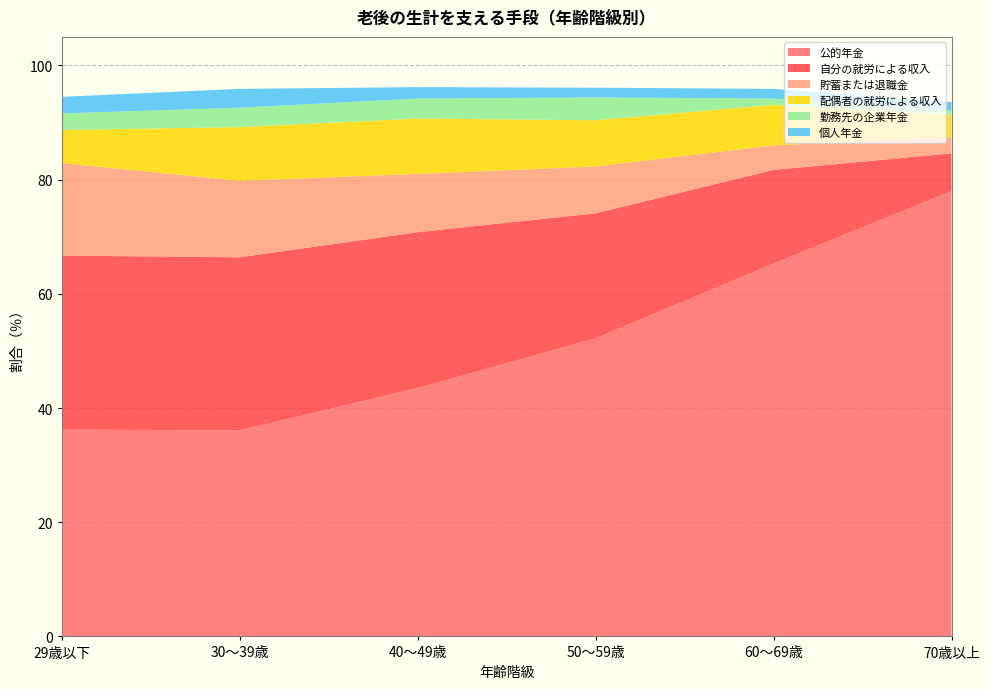

Reading left to right, what are all the values shown in this chart?

公的年金: 36.2	36.1	43.5	52.2	65.3	78.0
自分の就労による収入: 30.5	30.3	27.3	21.9	16.4	6.6
貯蓄または退職金: 16.2	13.4	10.2	8.2	4.3	2.8
配偶者の就労による収入: 5.8	9.4	9.7	8.1	7.1	4.0
勤務先の企業年金: 2.9	3.4	3.5	4.0	1.1	0.7
個人年金: 2.9	3.3	2.0	1.7	1.7	1.5